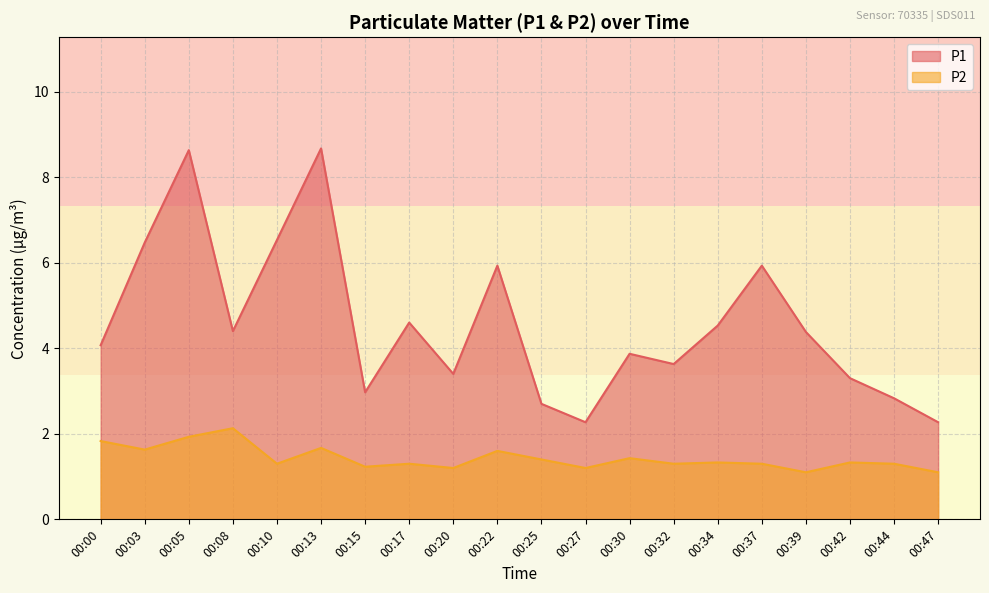

Is the value of P2 at 00:00 greater than the value of P1 at 00:42?

No